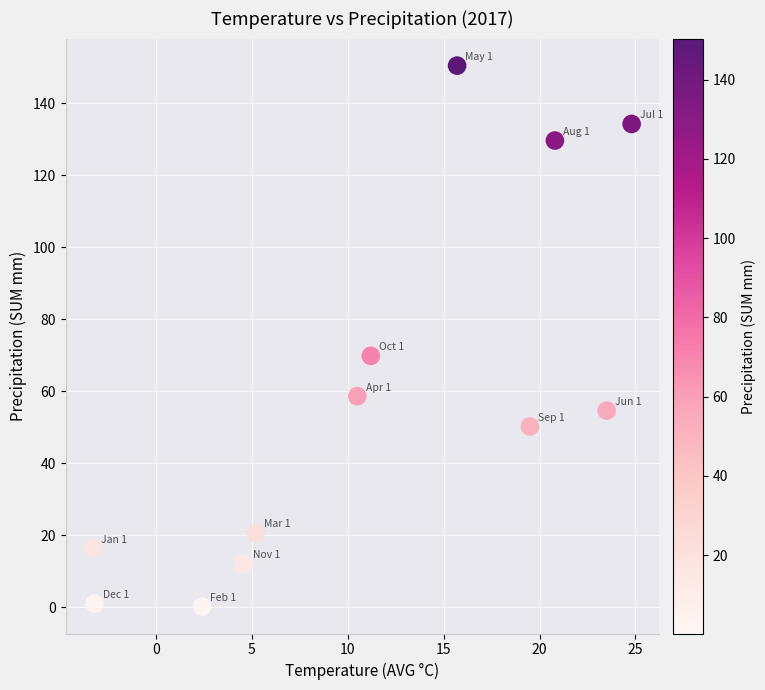

What is the range of Y values (max minus min)?

150.2